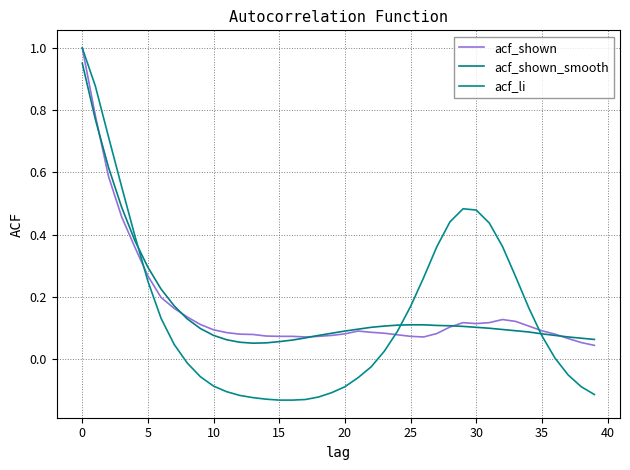

Reading right to left, list all the values displayed in this chart.

acf_shown: 0.0	0.1	0.1	0.1	0.1	0.1	0.1	0.1	0.1	0.1	0.1	0.1	0.1	0.1	0.1	0.1	0.1	0.1	0.1	0.1	0.1	0.1	0.1	0.1	0.1	0.1	0.1	0.1	0.1	0.1	0.1	0.1	0.2	0.2	0.3	0.4	0.5	0.6	0.8	1.0
acf_shown_smooth: 0.1	0.1	0.1	0.1	0.1	0.1	0.1	0.1	0.1	0.1	0.1	0.1	0.1	0.1	0.1	0.1	0.1	0.1	0.1	0.1	0.1	0.1	0.1	0.1	0.1	0.1	0.1	0.1	0.1	0.1	0.1	0.1	0.2	0.2	0.3	0.4	0.5	0.6	0.8	1.0
acf_li: -0.1	-0.1	-0.1	0.0	0.1	0.2	0.3	0.4	0.4	0.5	0.5	0.4	0.4	0.3	0.2	0.1	0.0	-0.0	-0.1	-0.1	-0.1	-0.1	-0.1	-0.1	-0.1	-0.1	-0.1	-0.1	-0.1	-0.1	-0.1	-0.0	0.0	0.1	0.2	0.4	0.6	0.7	0.9	1.0